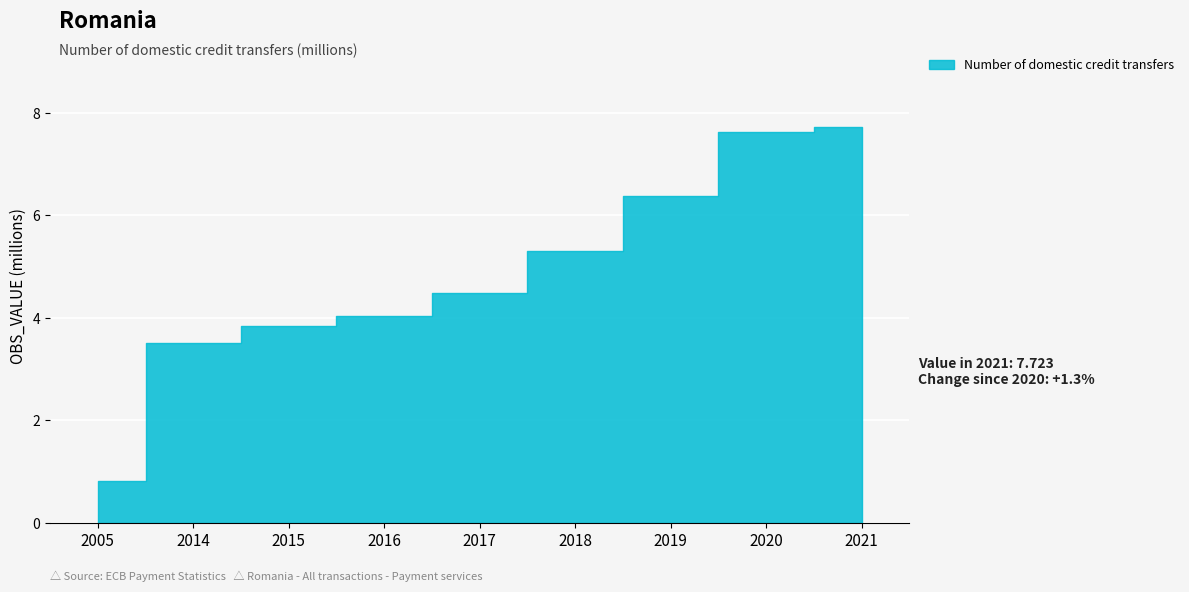

What is the average value?

4.9